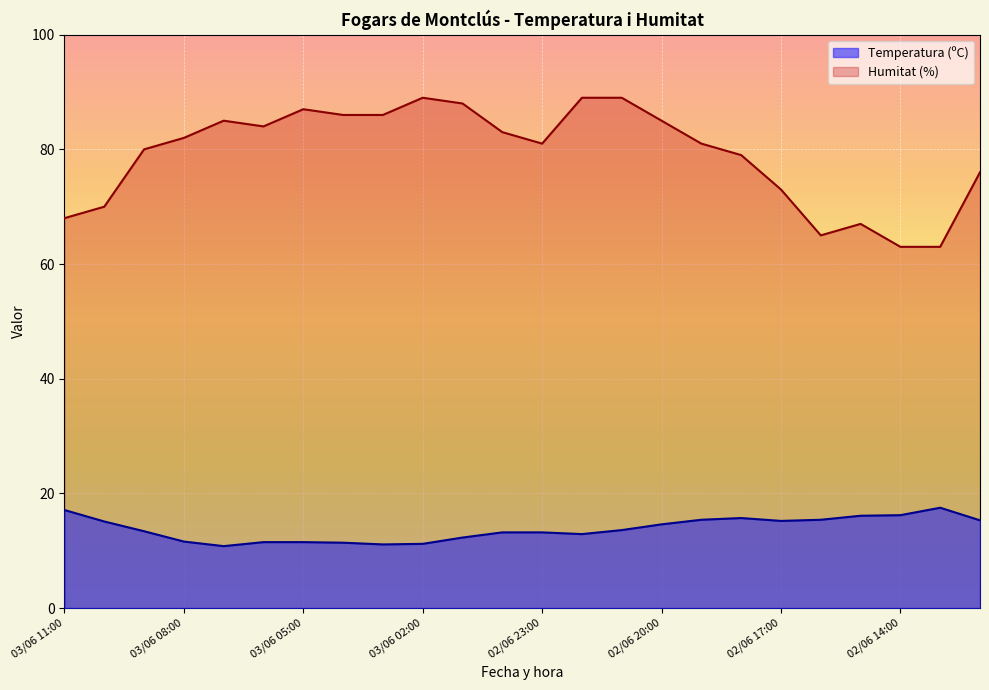

Which series changed the most between 03/06 10:00 and 02/06 13:00?

Humitat (%)